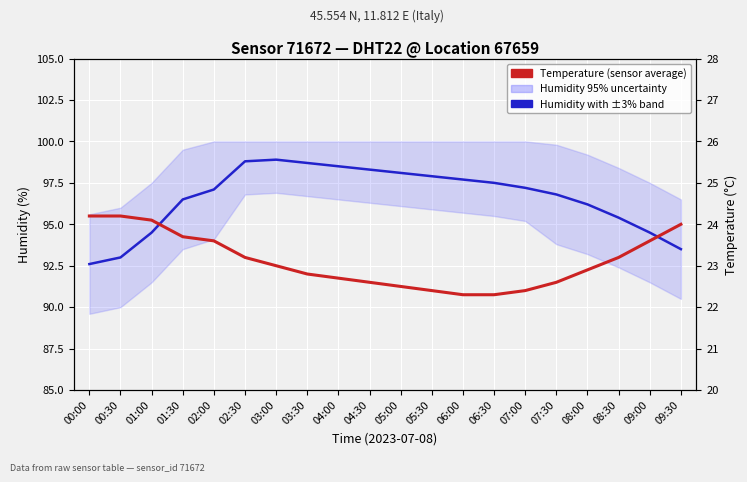

How many data points in Humidity with ±3% band are above 97?

11